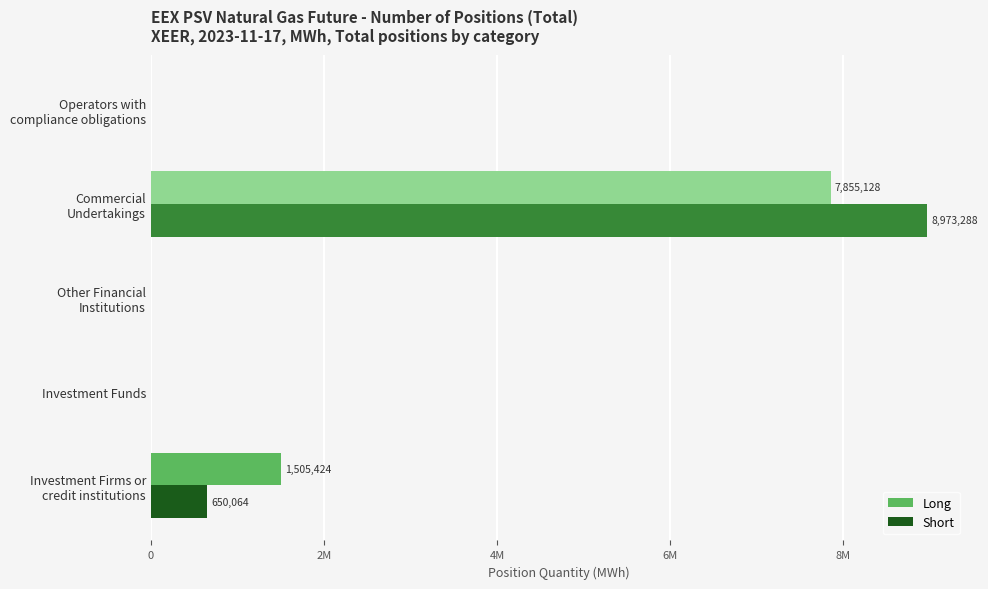

Reading left to right, transcribe all the data shown in this chart.

Long: 1505424	0	0	7855128	0
Short: 650064	0	0	8973288	0